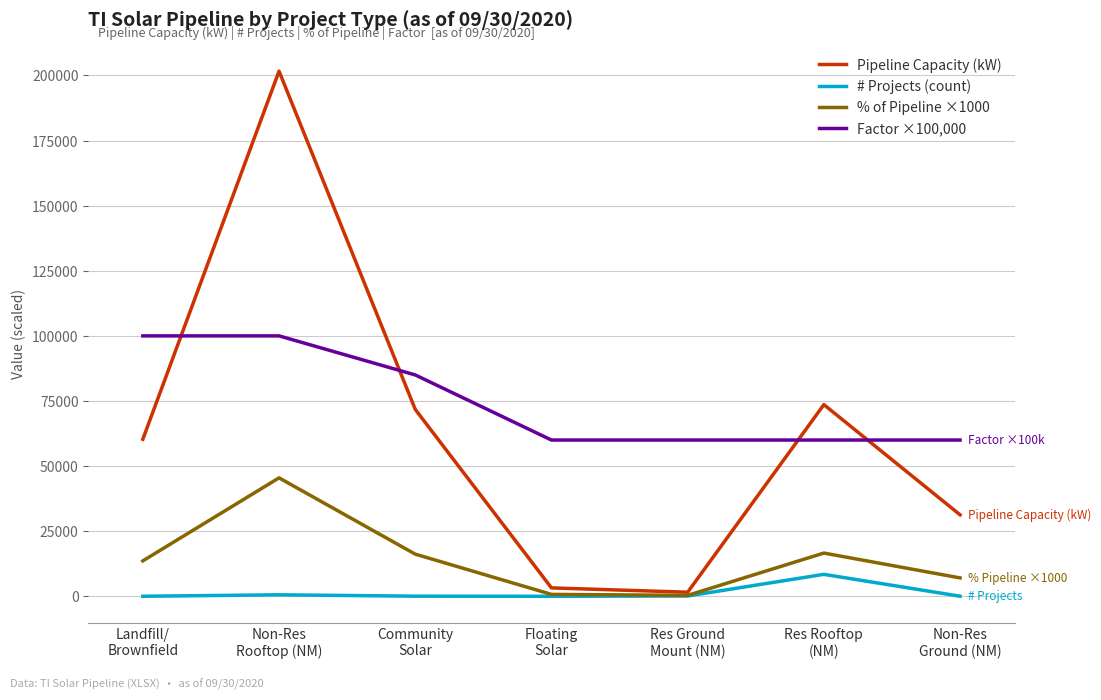

In Pipeline Capacity (kW), how many points are lower than both neighbors (excluding endpoints)?

1